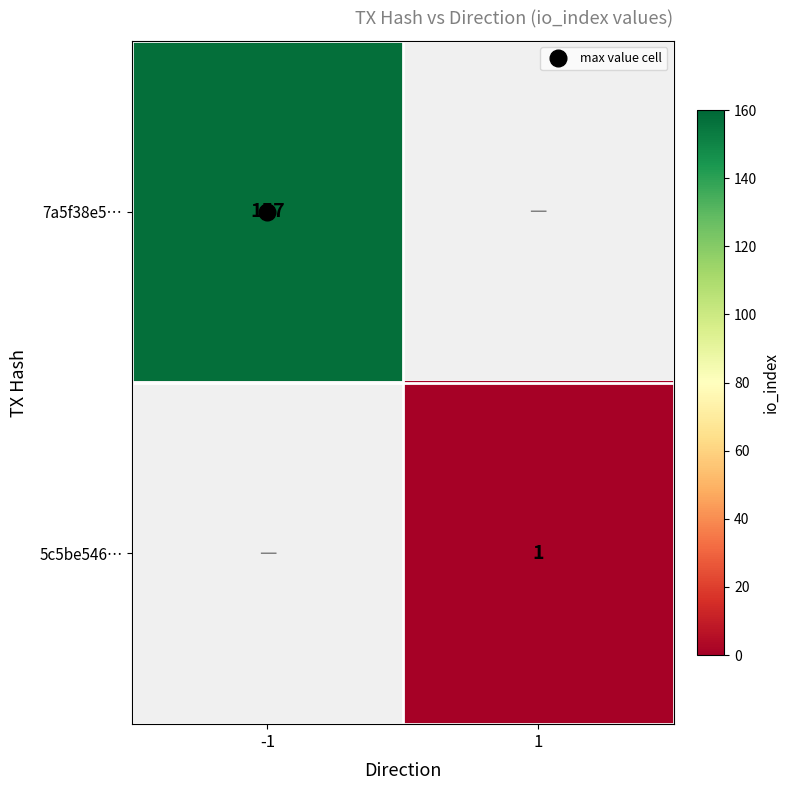

At -1, list the series in order from smallest to largest.

7a5f38e5…, 5c5be546…